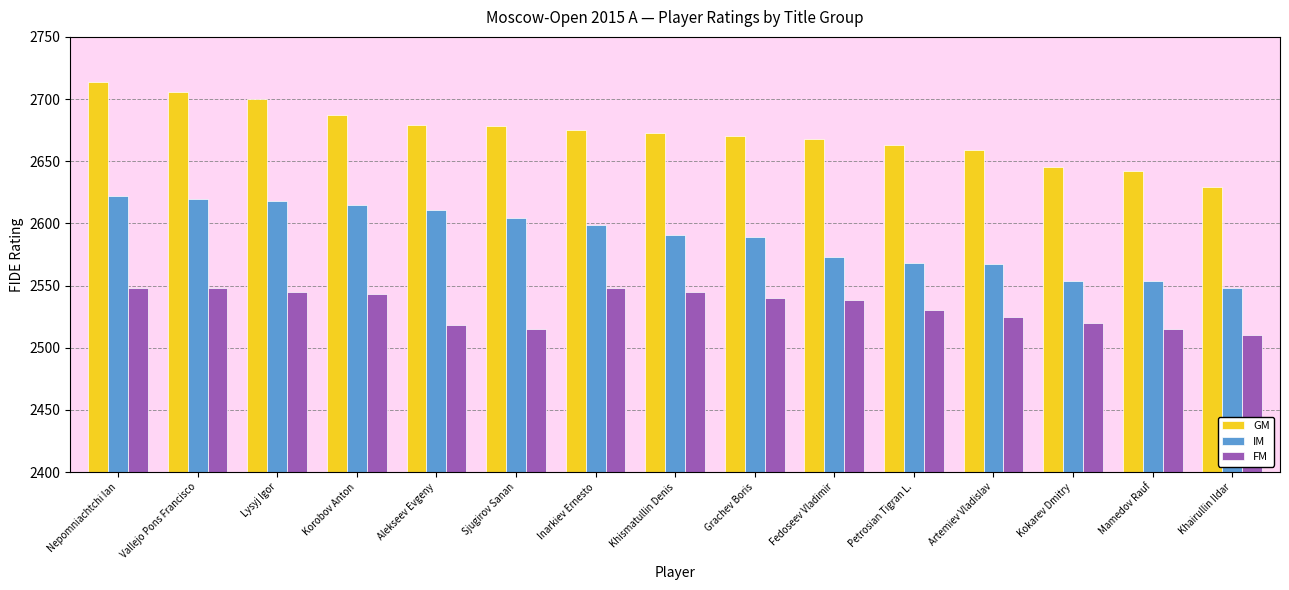

What is the total value across all series at Lysyj Igor?

7863